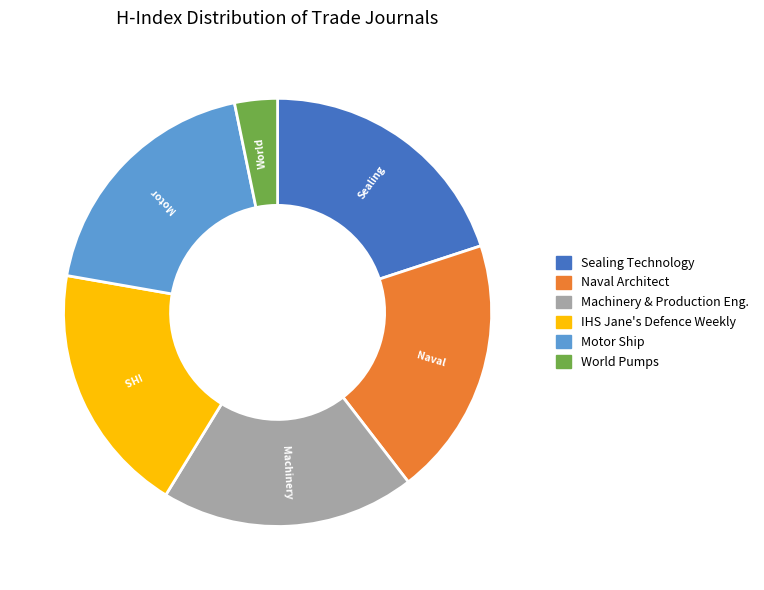

Approximately how many times larger is the value at Motor Ship compared to IHS Jane's Defence Weekly?

1.0